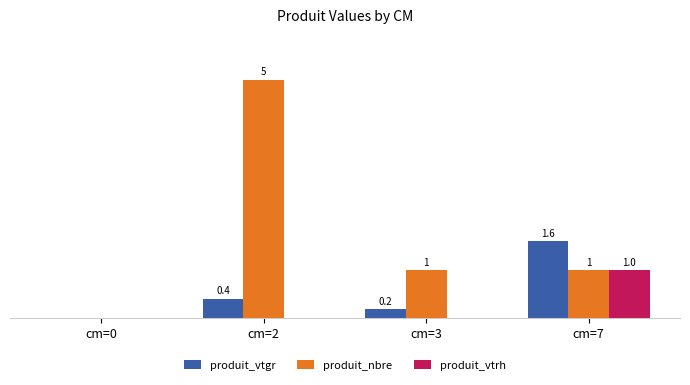

Which series has the widest spread of values?

produit_nbre